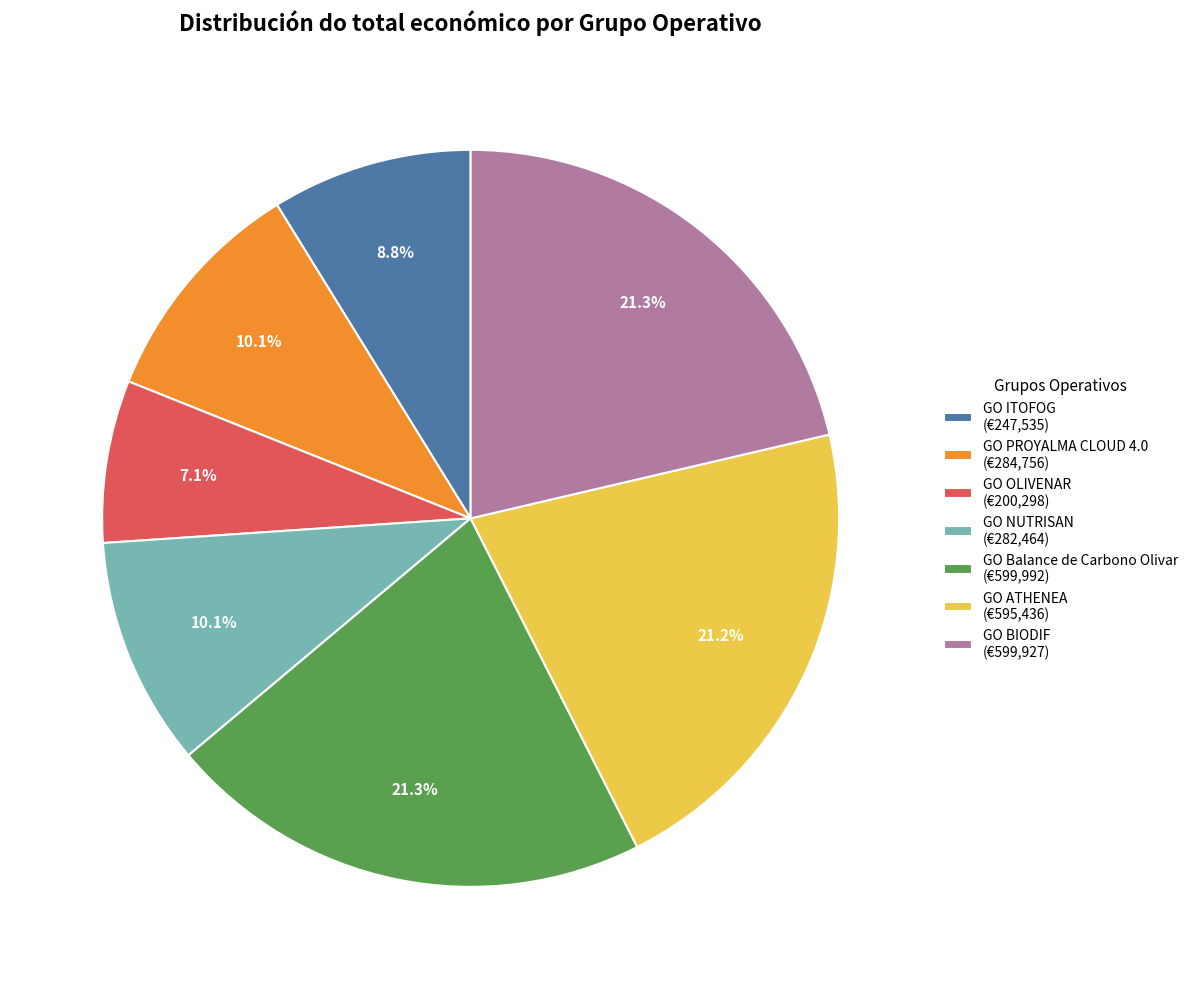

Is there any slice that represents more than half of the pie?

No